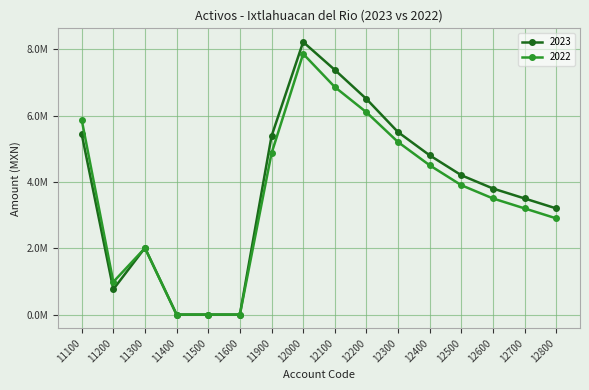

What are all the series names shown in the legend?

2023, 2022